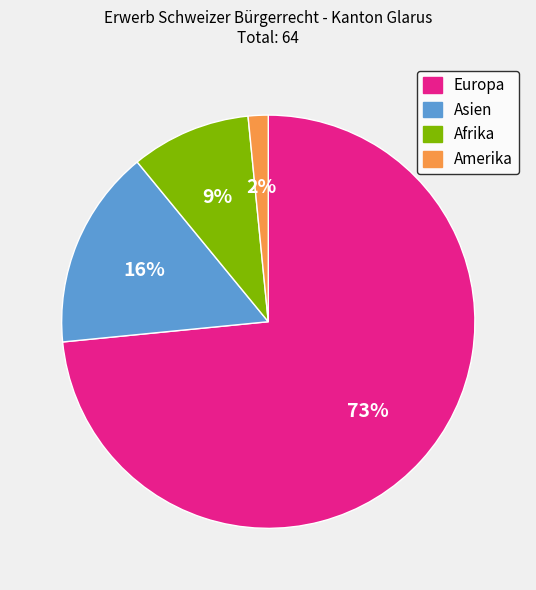

Count the number of slices in the pie.

4